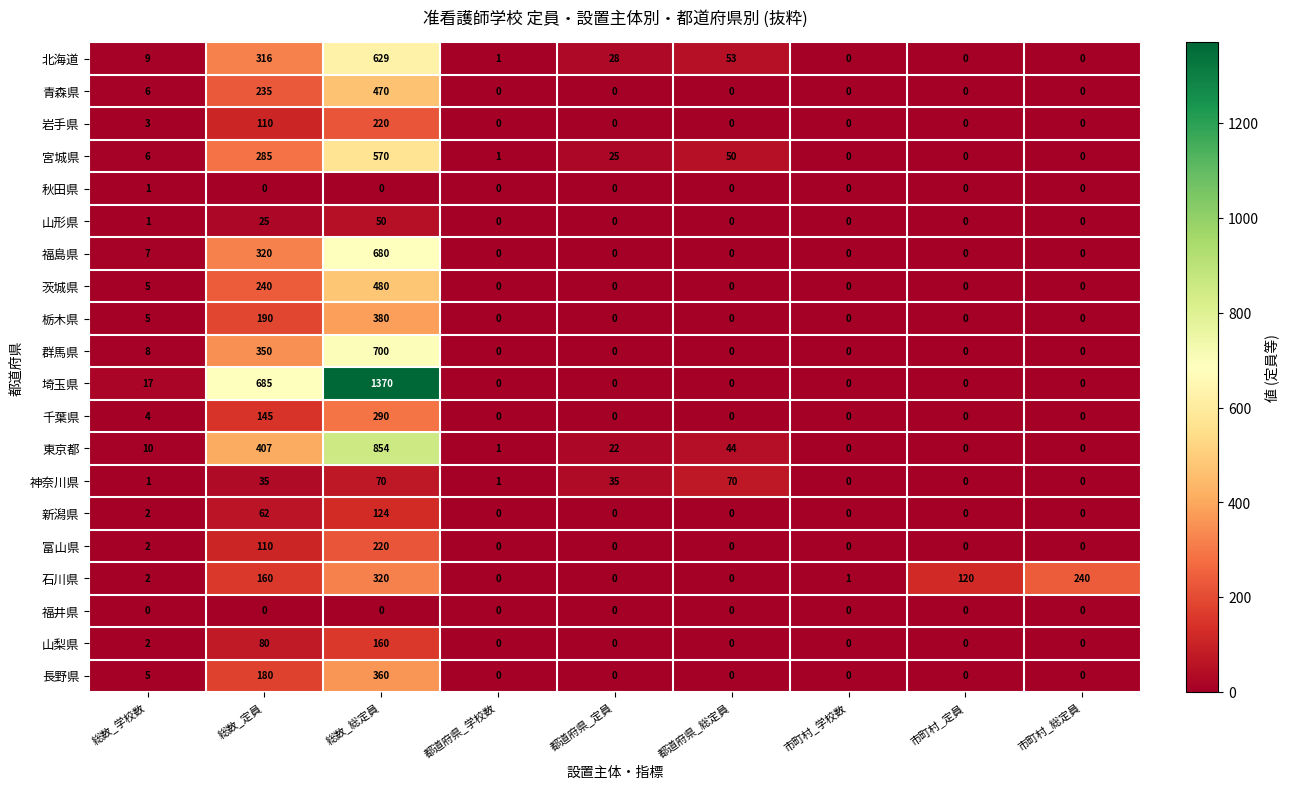

Which series has the largest total across all categories?

埼玉県